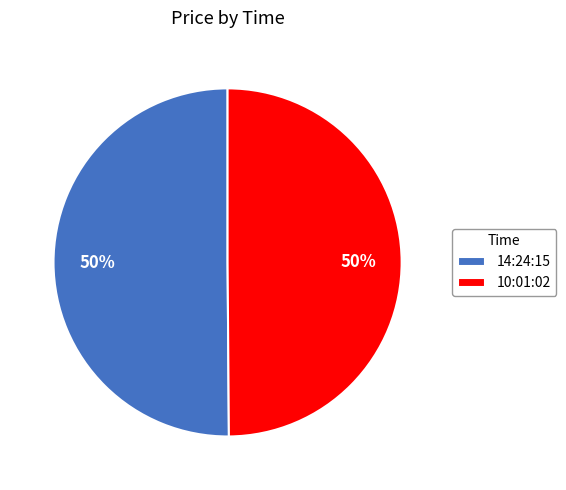

What is the ratio of the value at 14:24:15 to the value at 10:01:02?

1.0